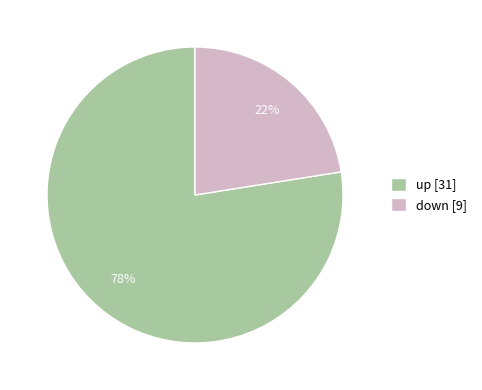

What is the largest slice in the pie chart?

up